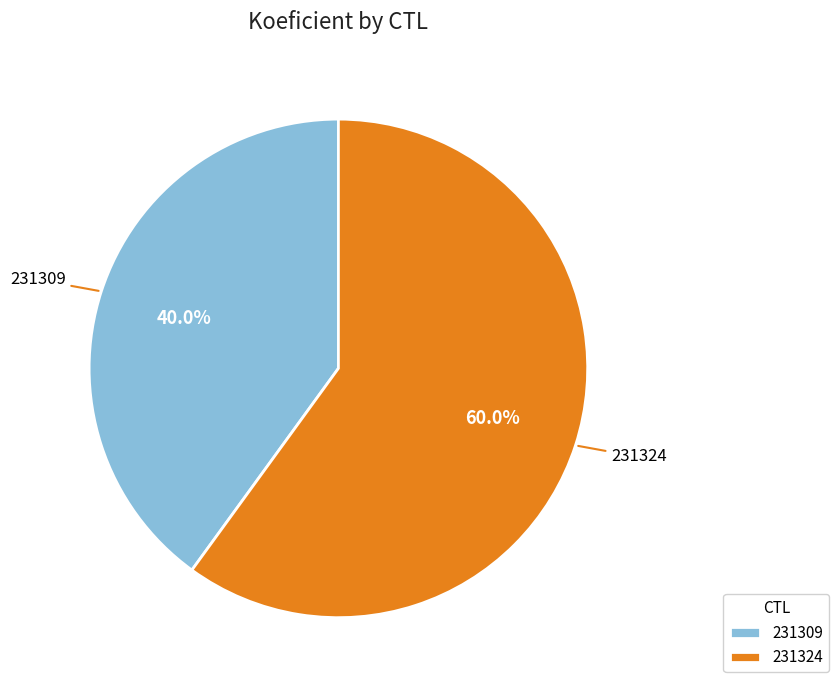

Which category has the biggest portion of the pie?

231324